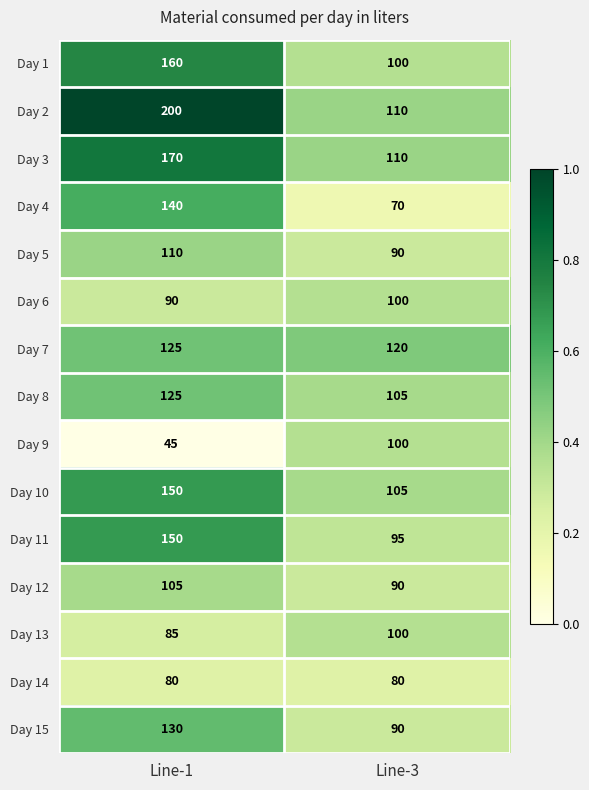

Which series changed the most between Line-1 and Line-3?

Day 2